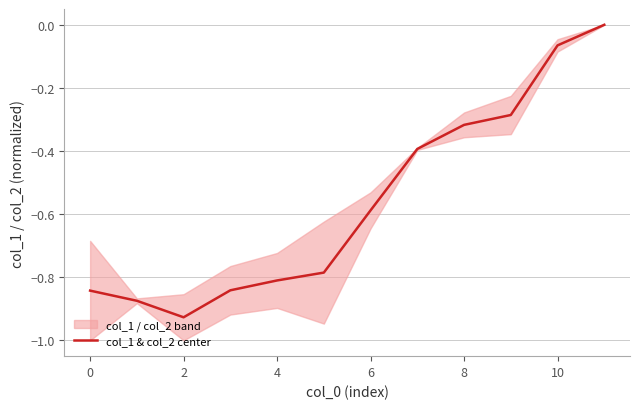

What is the smallest value displayed?

-0.9